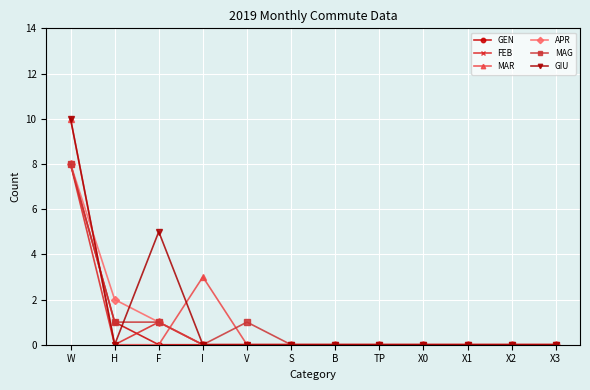

Where do MAR and MAG first cross each other?

W and H